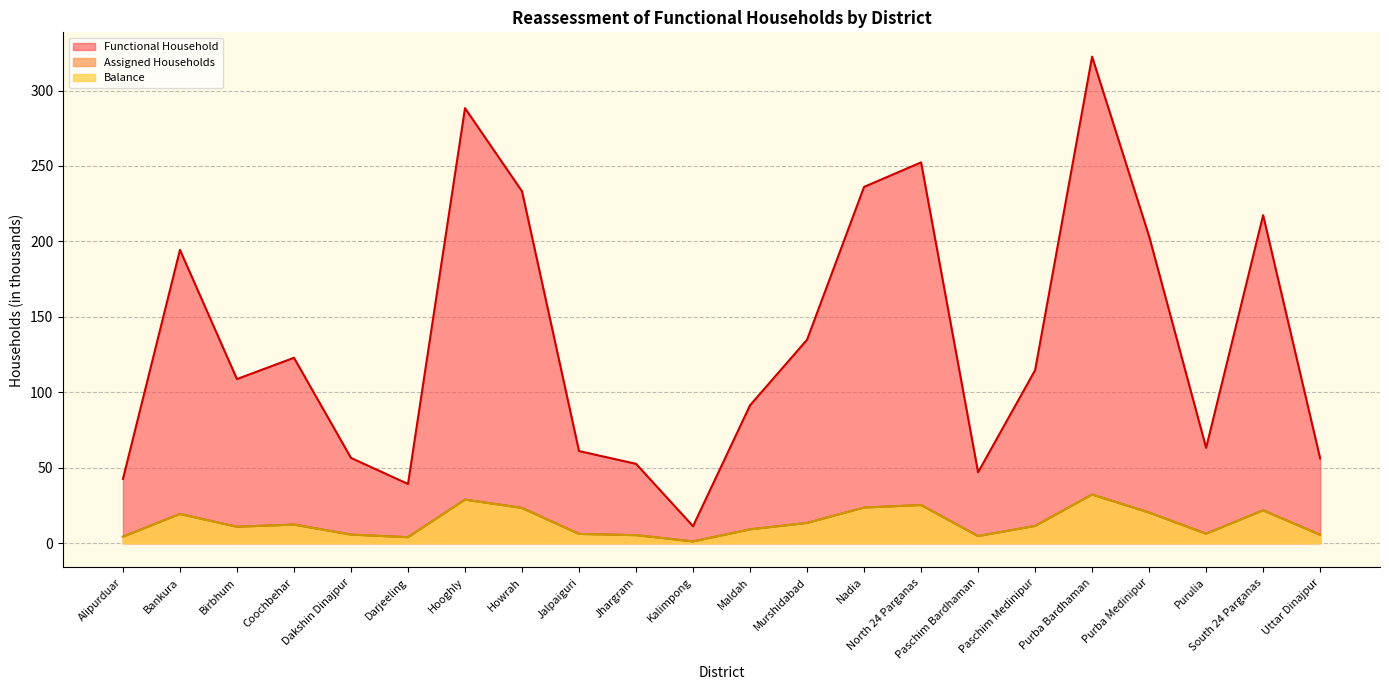

Between Alipurduar and Jalpaiguri, which series saw the biggest shift?

Functional Household